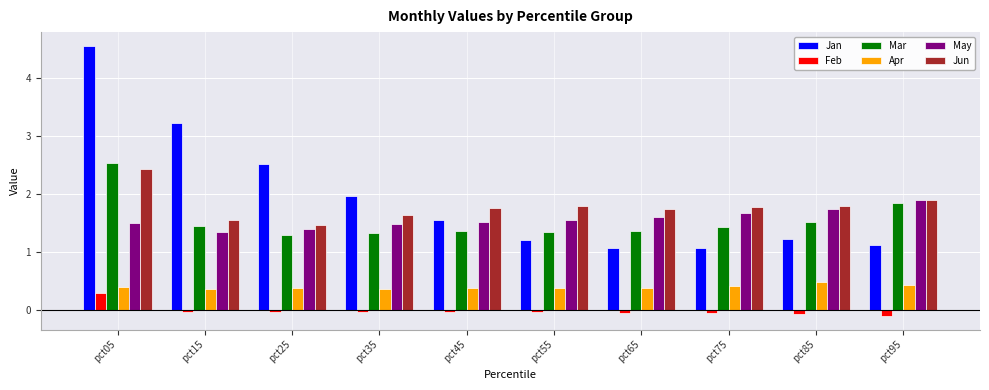

At which category is the sum across all series the highest?

pct05